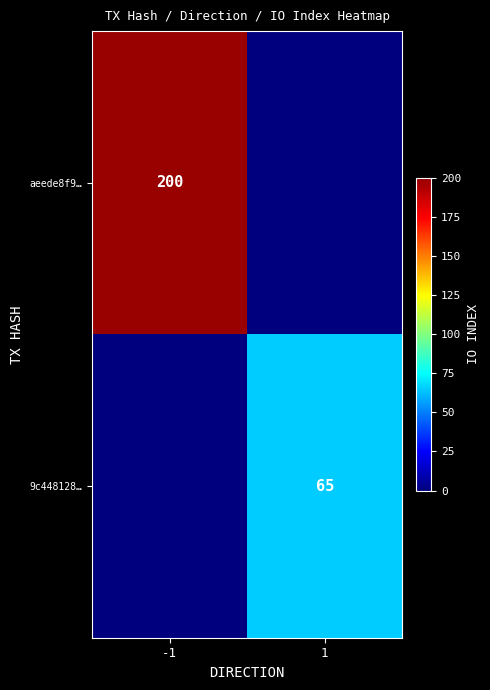

Is the value of 9c448128… at 1 greater than the value of aeede8f9… at -1?

No